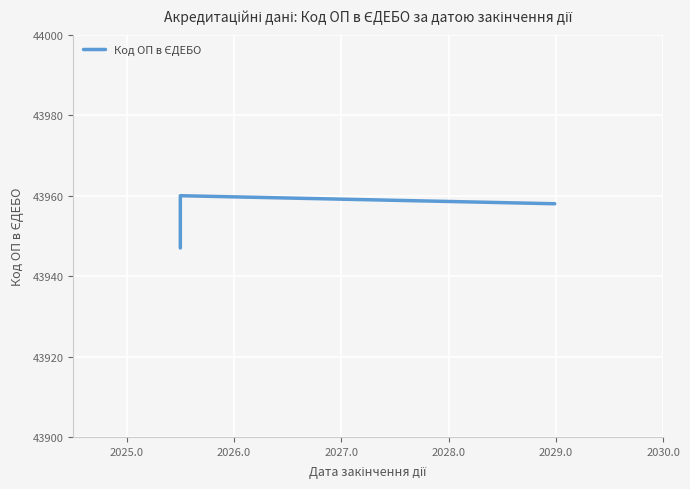

What is the label of the 3rd point from the left?

2026.0